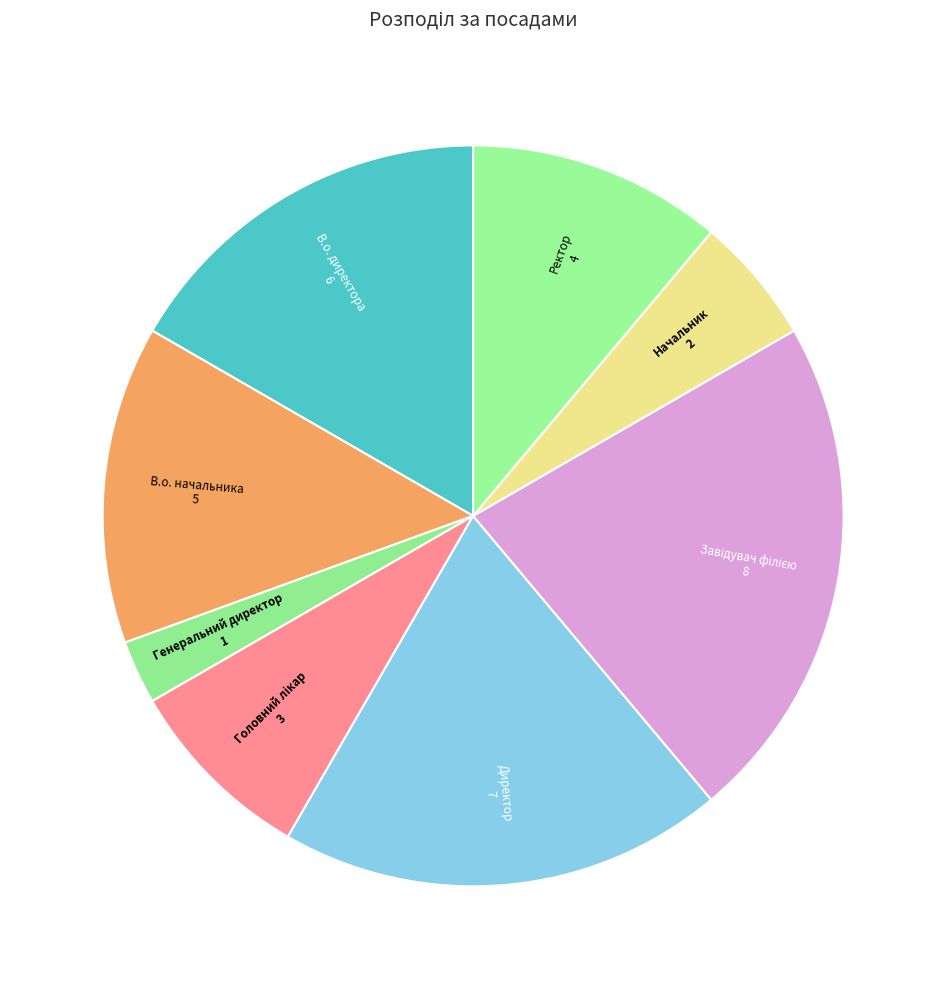

Count the number of slices in the pie.

8